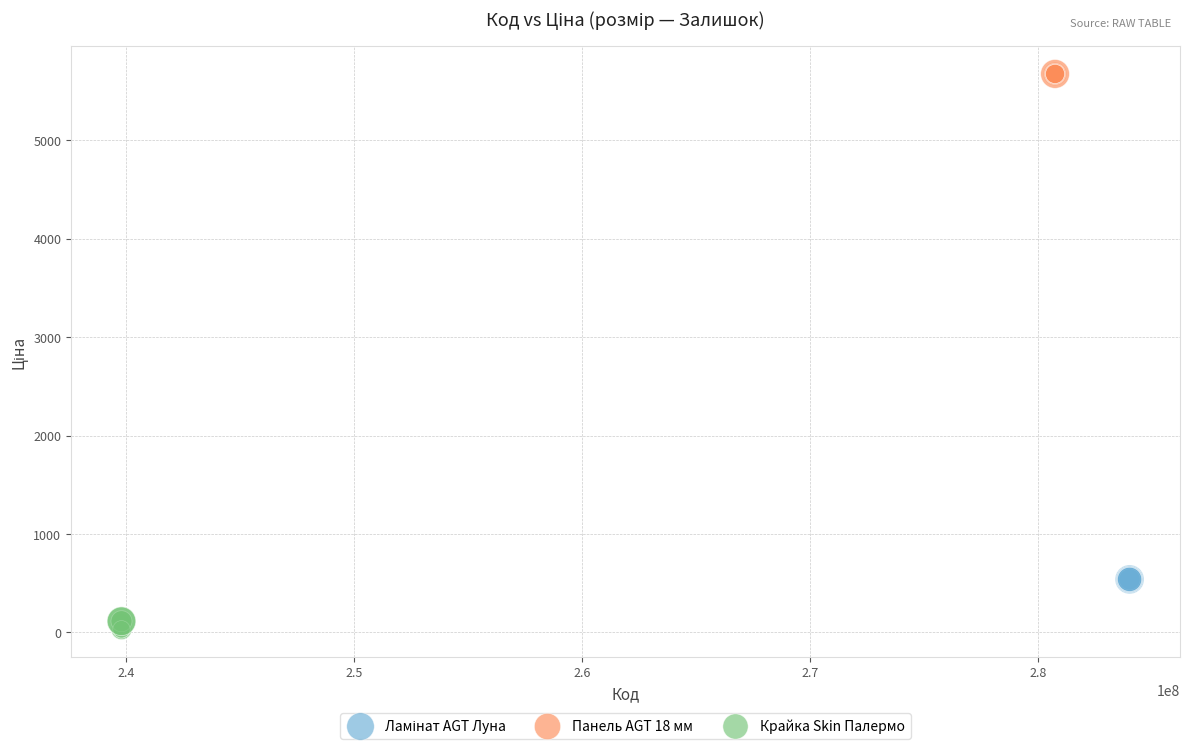

Which series reaches the maximum Y coordinate?

Панель AGT 18 мм